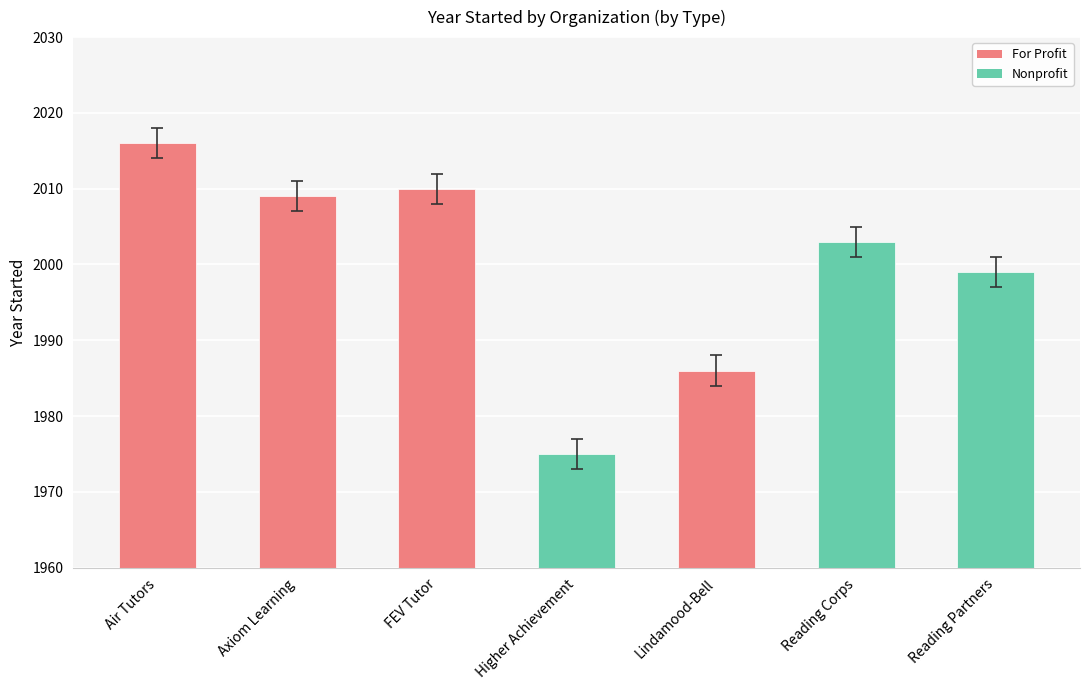

What is the sum of the values at Higher Achievement and FEV Tutor?

3985